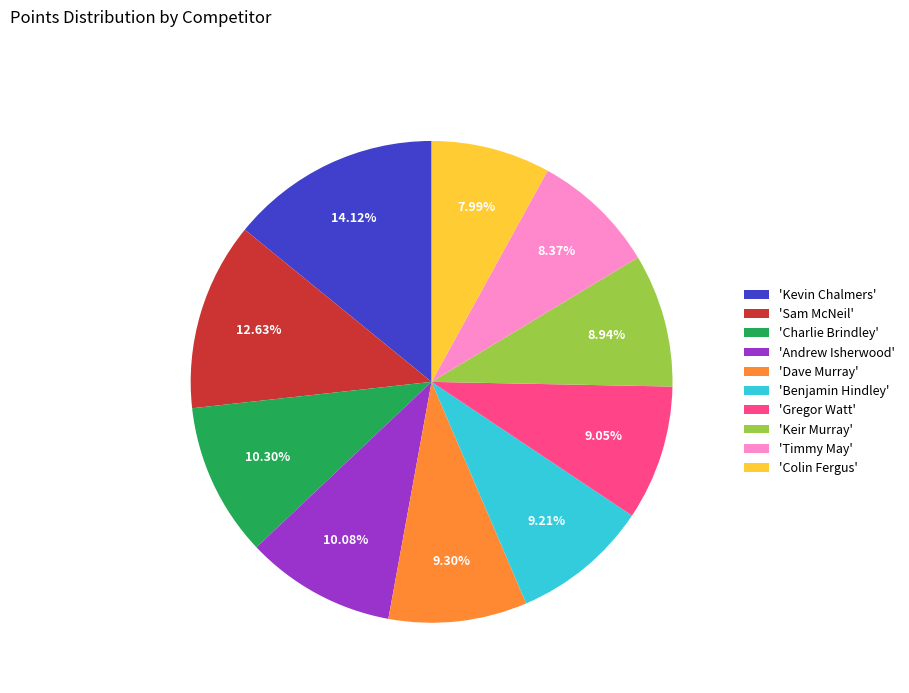

Is there a majority slice in this chart?

No